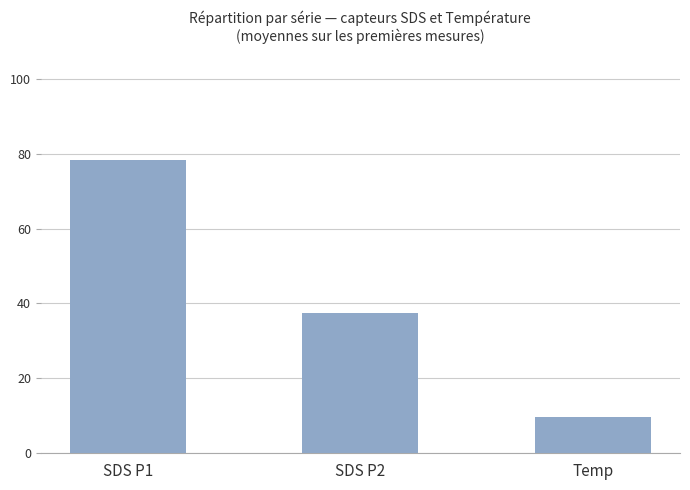

What is the average value?

41.8